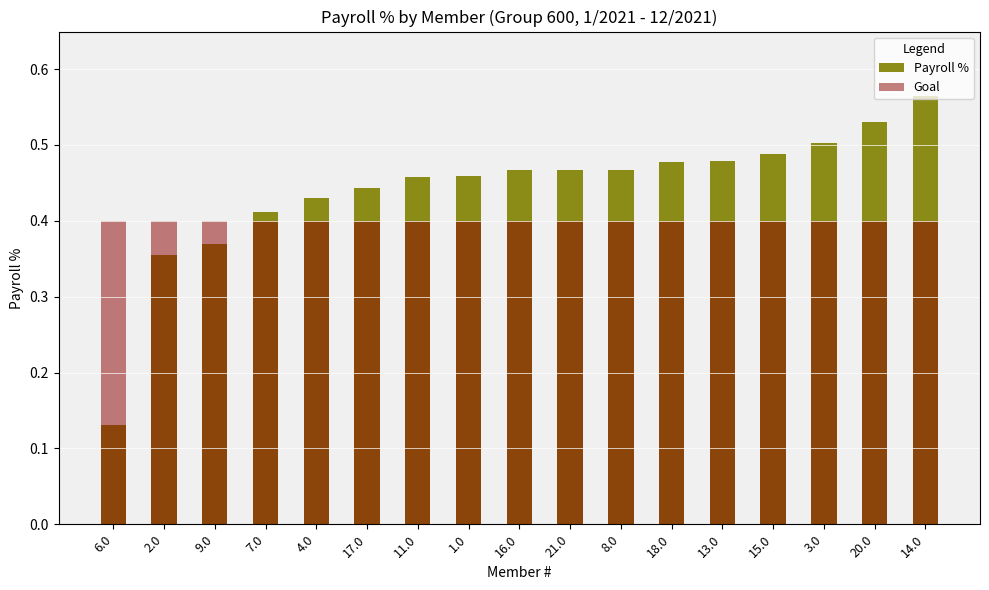

Reading left to right, list all the values displayed in this chart.

Payroll %: 6.0=0.1	2.0=0.4	9.0=0.4	7.0=0.4	4.0=0.4	17.0=0.4	11.0=0.5	1.0=0.5	16.0=0.5	21.0=0.5	8.0=0.5	18.0=0.5	13.0=0.5	15.0=0.5	3.0=0.5	20.0=0.5	14.0=0.6
Goal: 6.0=0.4	2.0=0.4	9.0=0.4	7.0=0.4	4.0=0.4	17.0=0.4	11.0=0.4	1.0=0.4	16.0=0.4	21.0=0.4	8.0=0.4	18.0=0.4	13.0=0.4	15.0=0.4	3.0=0.4	20.0=0.4	14.0=0.4